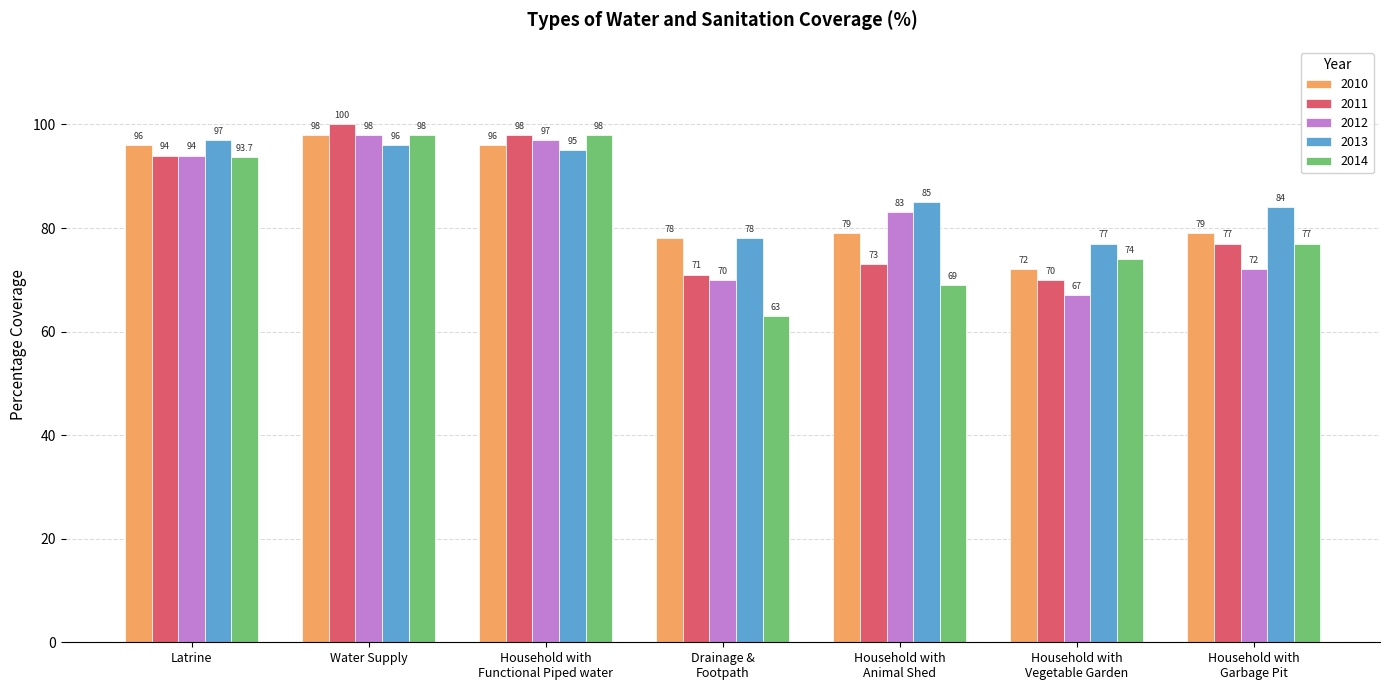

At Household with
Vegetable Garden, list the series in order from smallest to largest.

2012, 2011, 2010, 2014, 2013